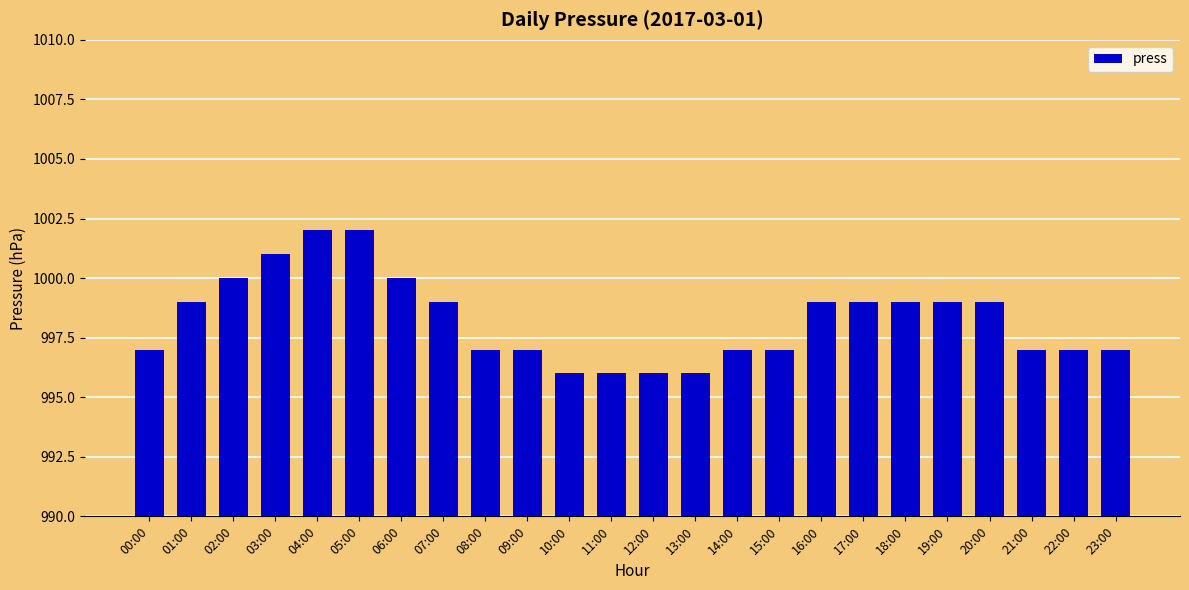

What is the value of the 1st bar from the left?

997